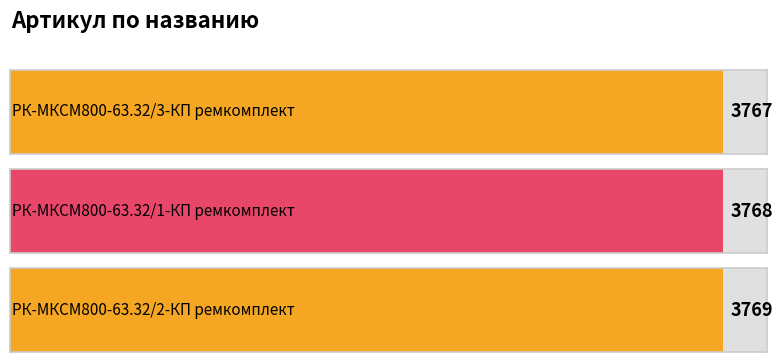

True or false: the data shows 3768 at РК-МКСМ800-63.32/1-КП ремкомплект.

True